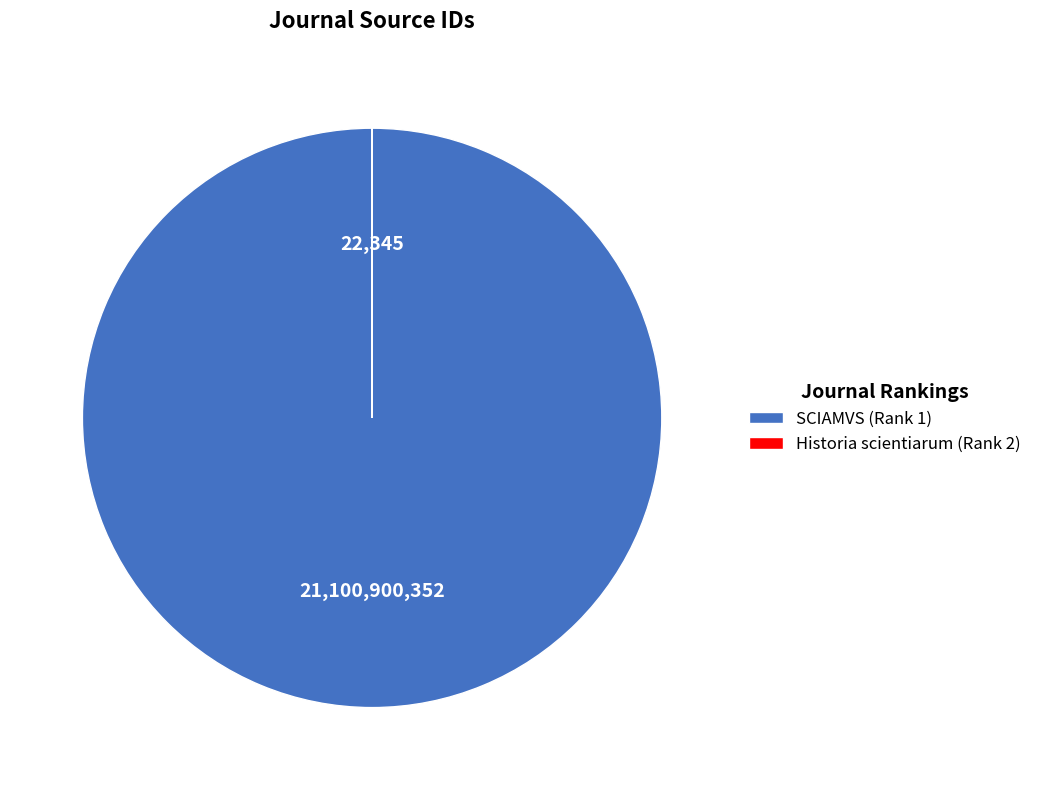

Is there a majority slice in this chart?

Yes